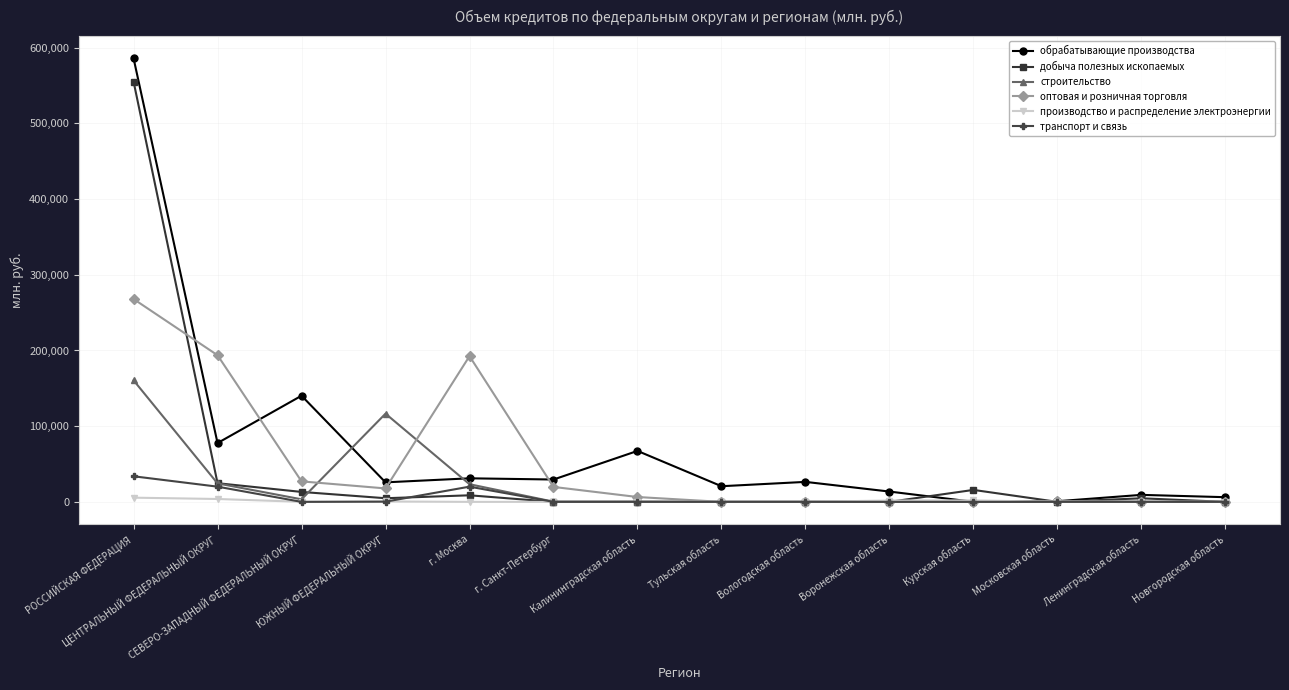

What is the label of the 6th point from the right?

Вологодская область